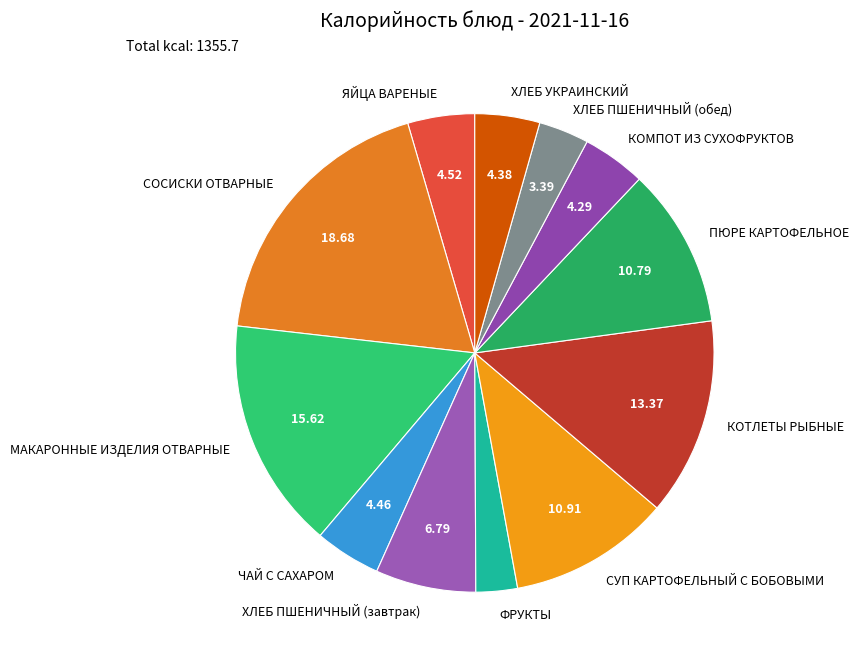

What is the largest slice in the pie chart?

СОСИСКИ ОТВАРНЫЕ